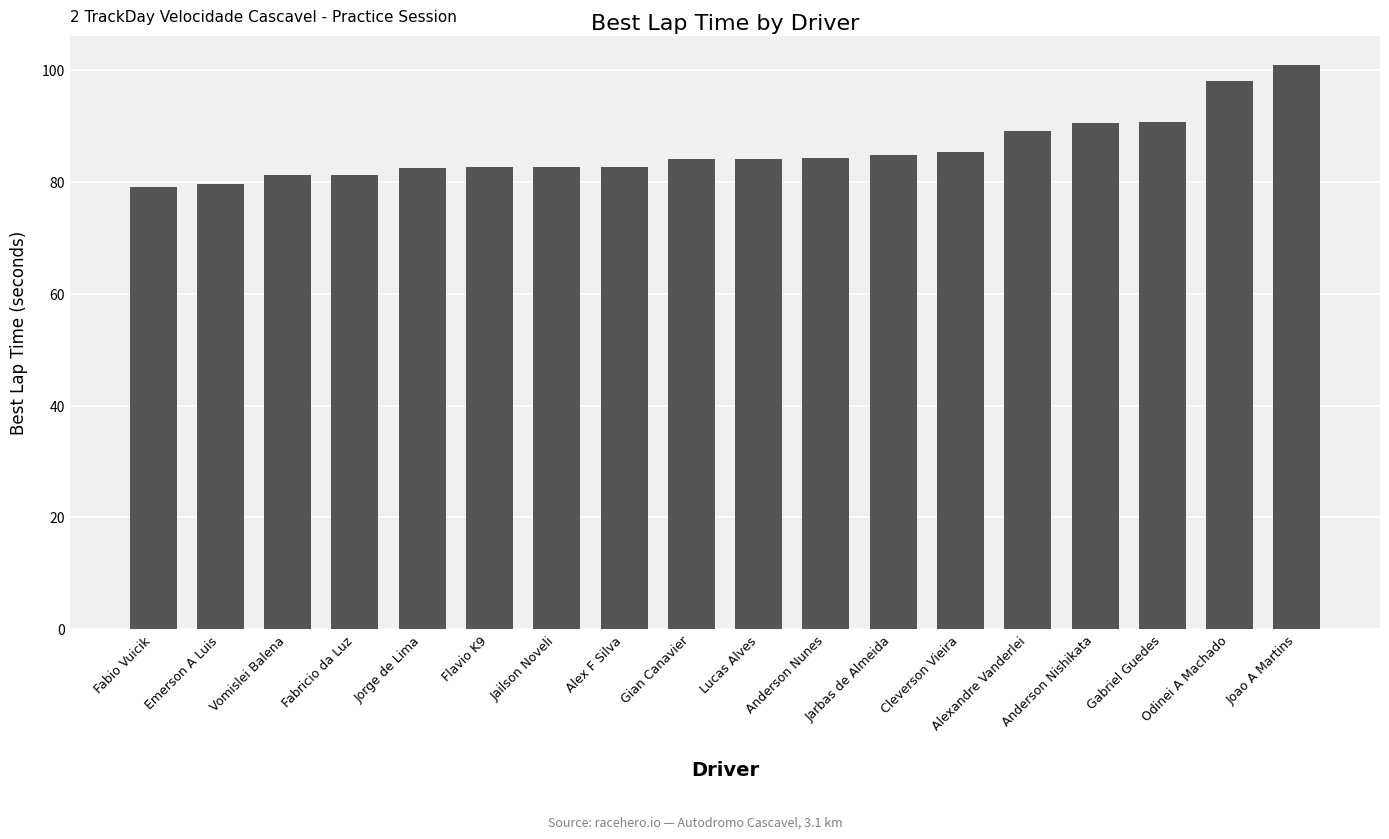

What is the value of the 13th bar from the left?

85.4